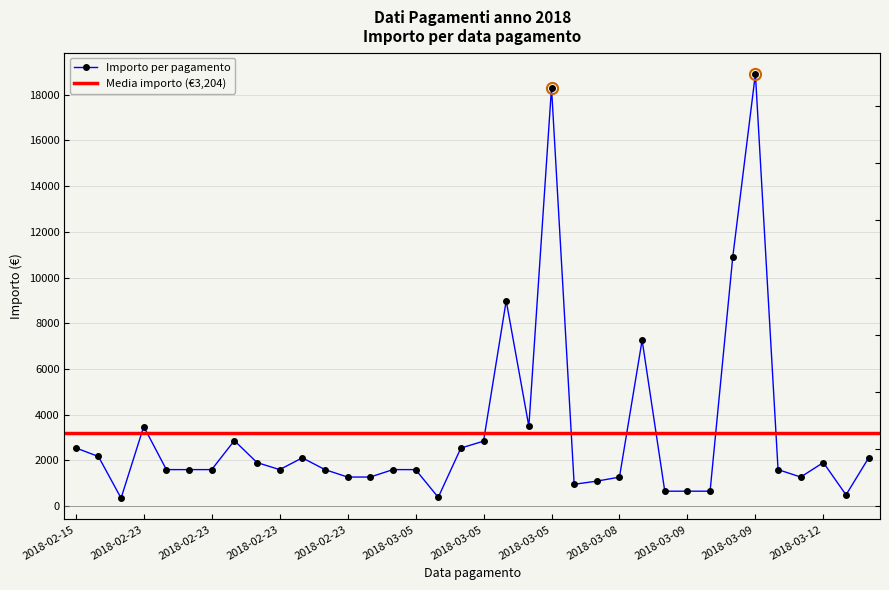

The chart shows a value of 3489.1 at 2018-03-05. True or false?

True